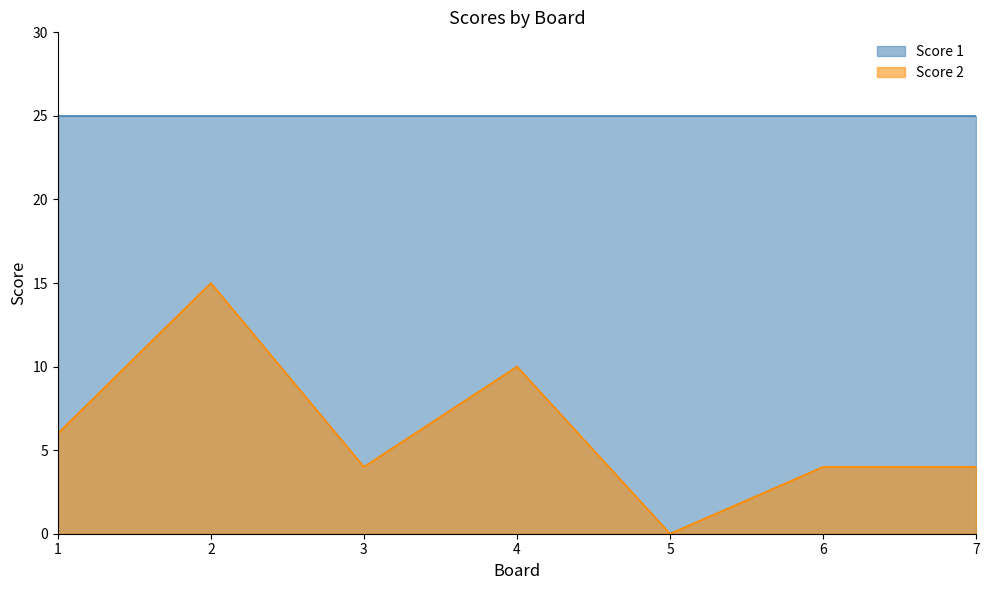

Where is the data nearest to the value 7?

1